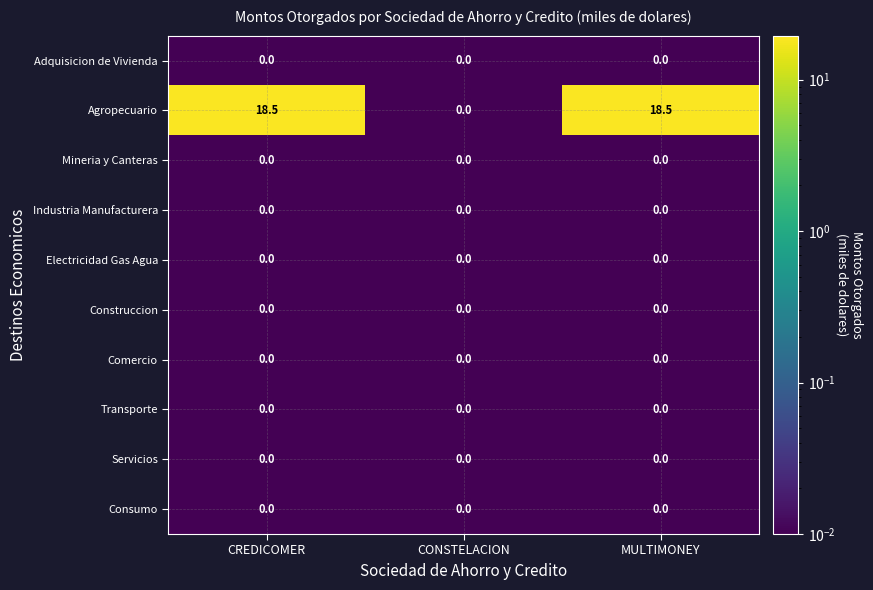

Which series has the largest total across all categories?

Agropecuario